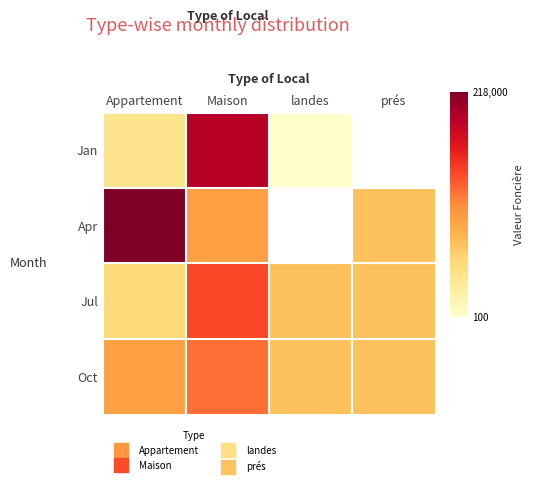

At which category is the sum across all series the highest?

Maison